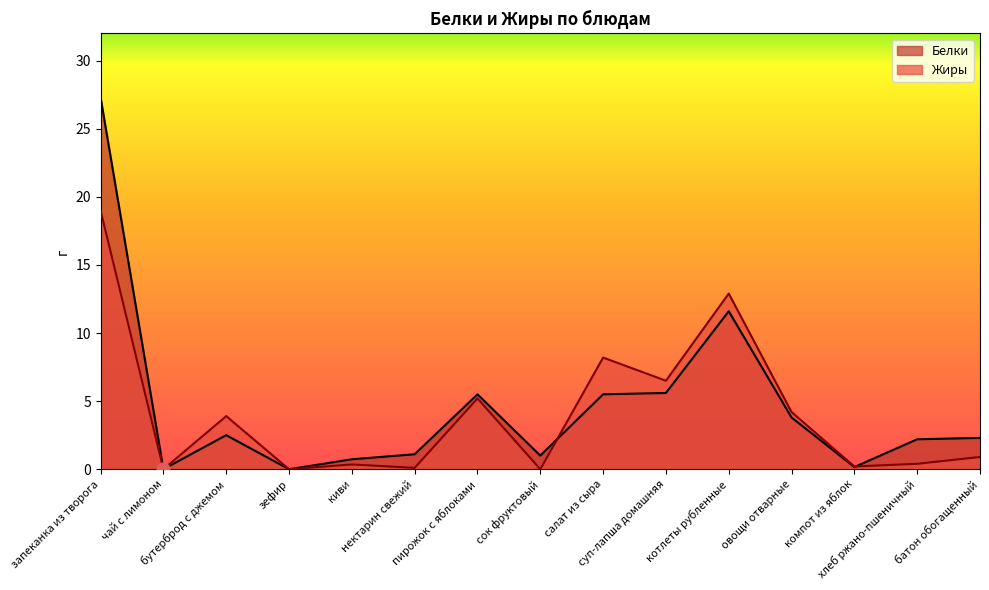

What are all the series names shown in the legend?

Белки, Жиры